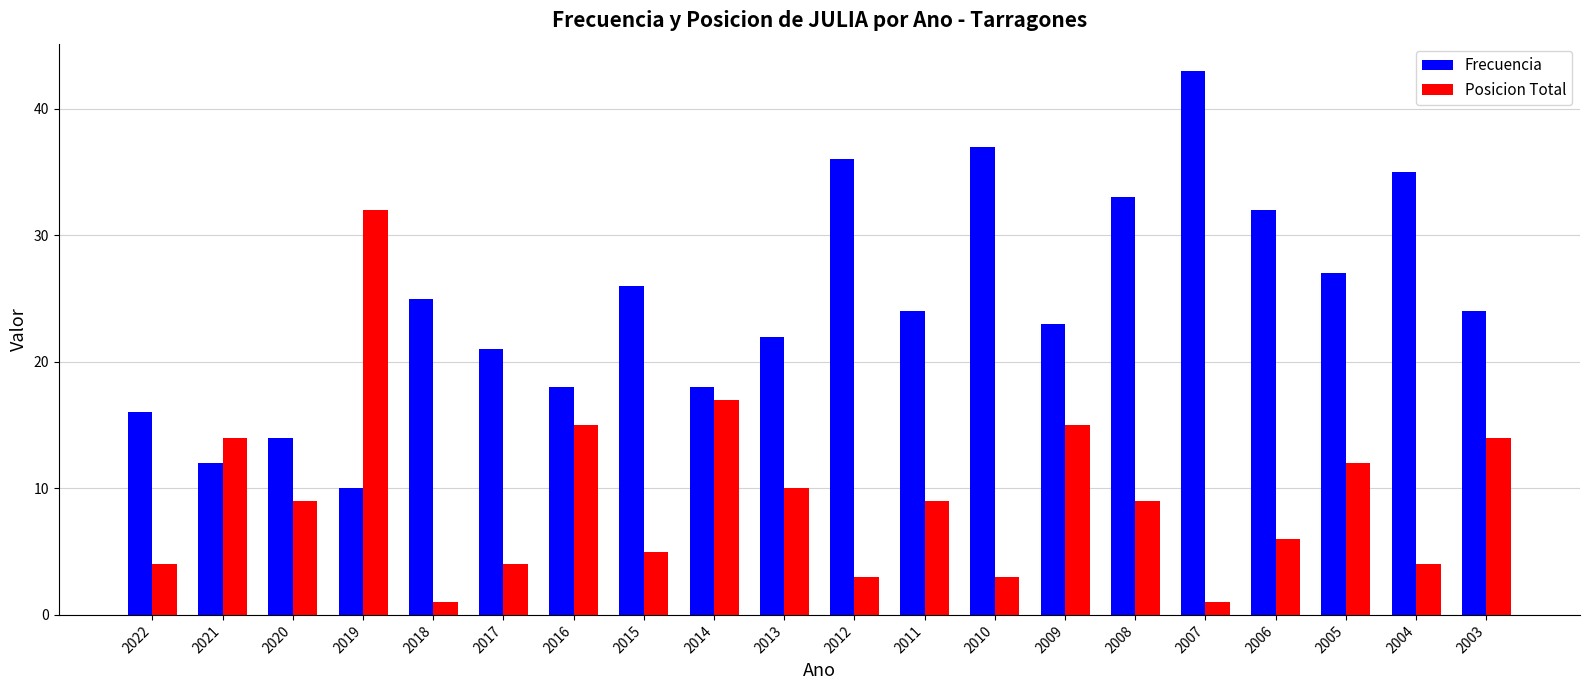

At how many categories does at least one series exceed 7?

20